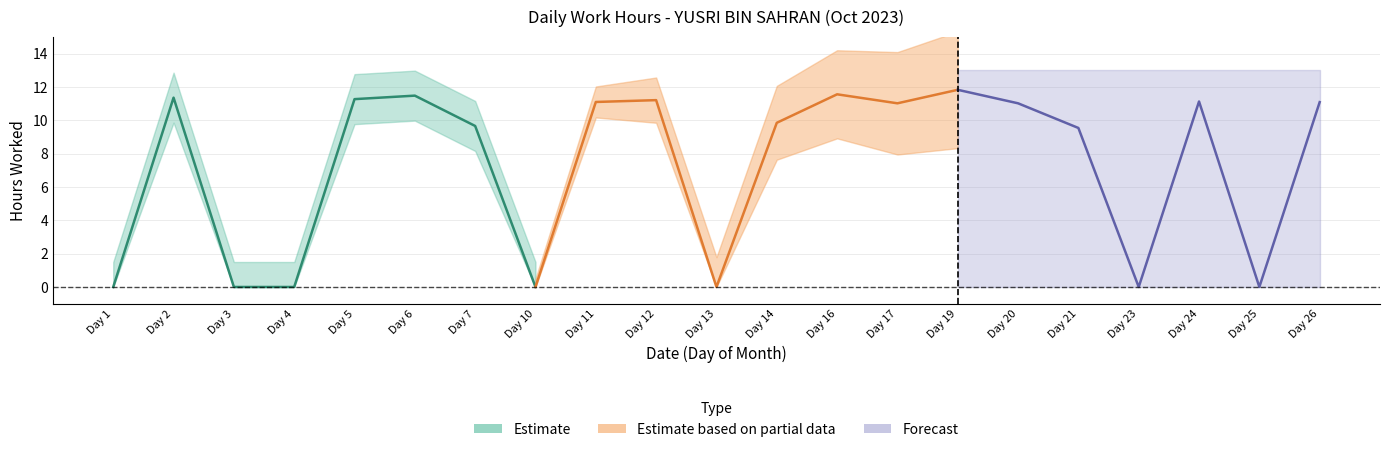

The chart shows a value of 15.2 at 6. True or false?

False